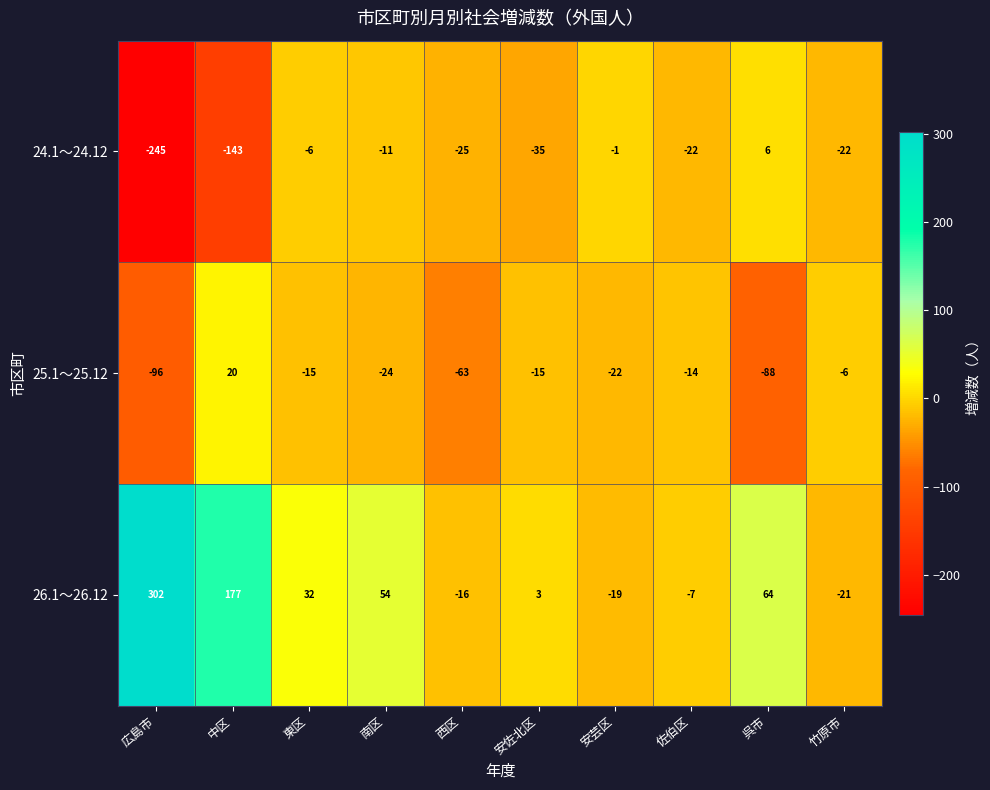

Is it true that 24.1～24.12 equals -128 at 広島市?

False